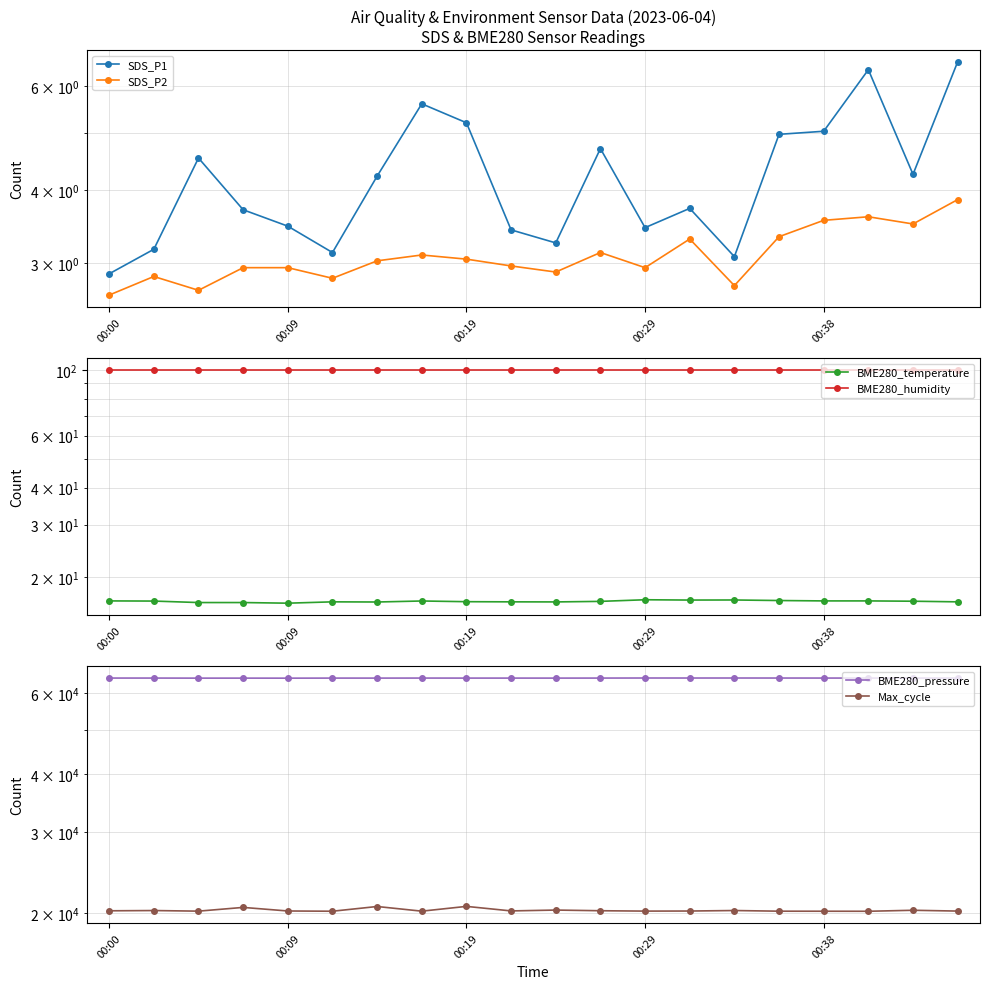

What is the average value of the SDS_P1 series?

4.2